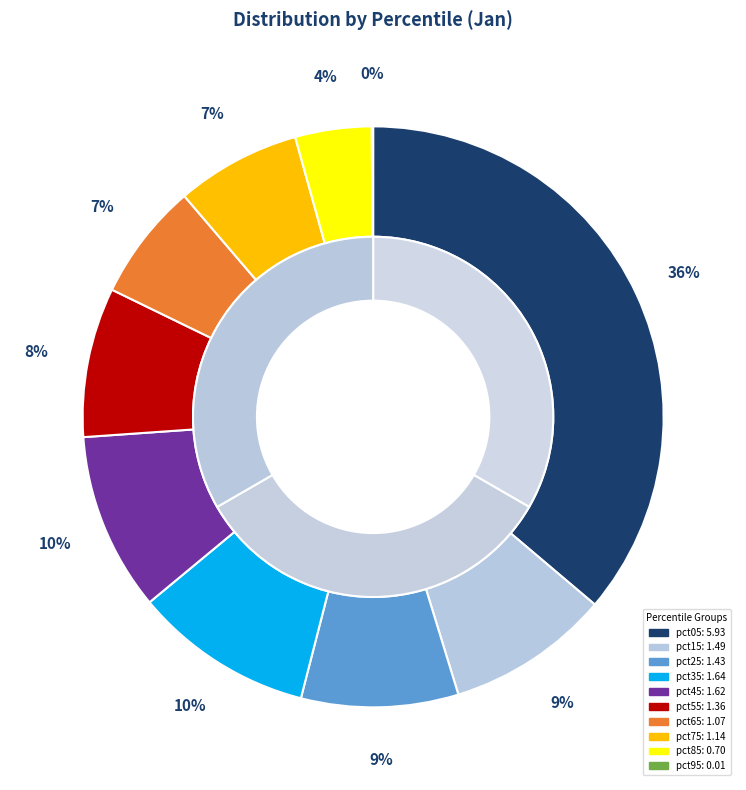

To the nearest percent, what percentage of the pie is pct85?

4%